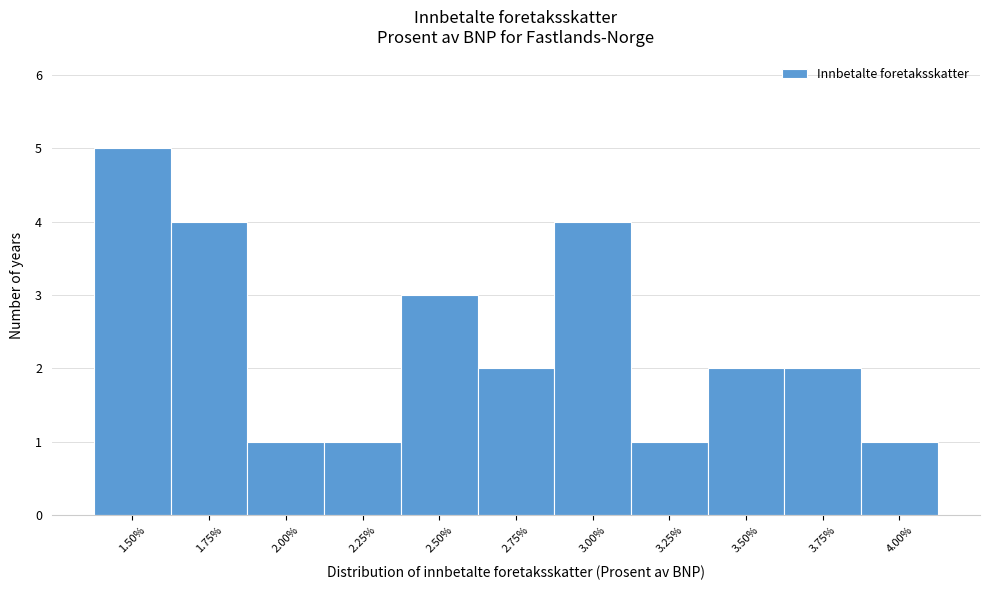

Reading left to right, what are all the values shown in this chart?

1.50%=5	1.75%=4	2.00%=1	2.25%=1	2.50%=3	2.75%=2	3.00%=4	3.25%=1	3.50%=2	3.75%=2	4.00%=1